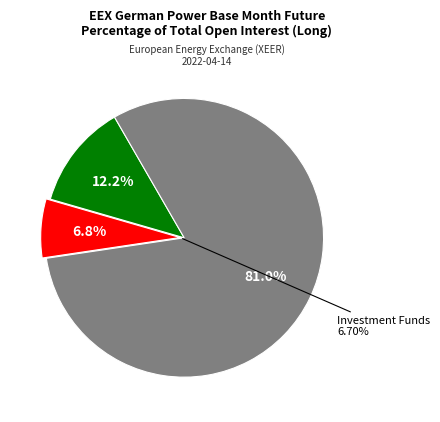

True or false: Investment Firms or credit institutions accounts for 1% of the total.

False